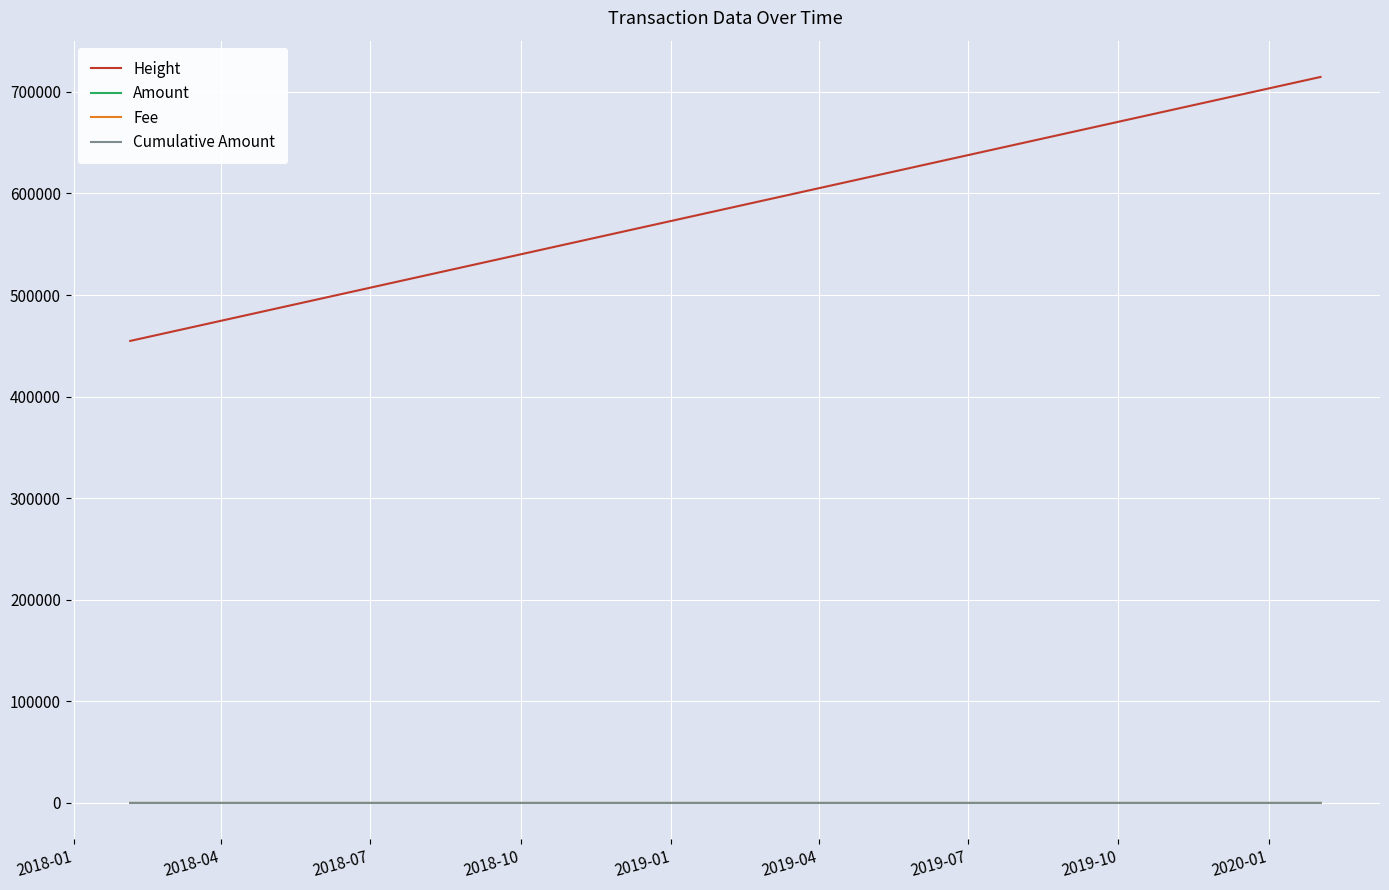

True or false: Amount and Height intersect in this chart.

False